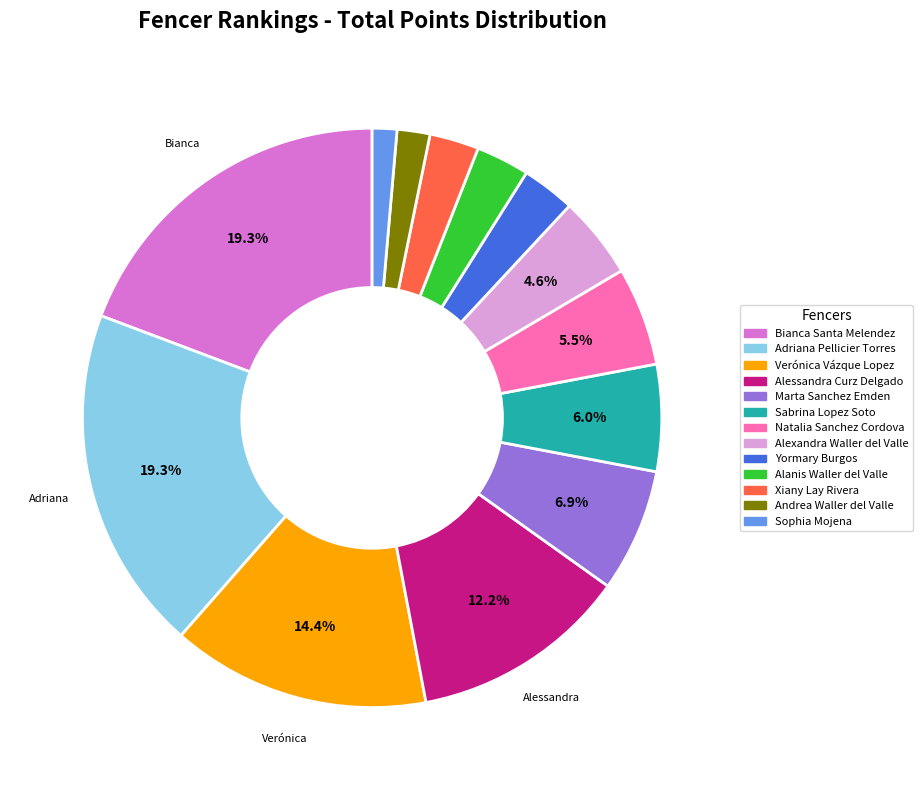

Is there a majority slice in this chart?

No